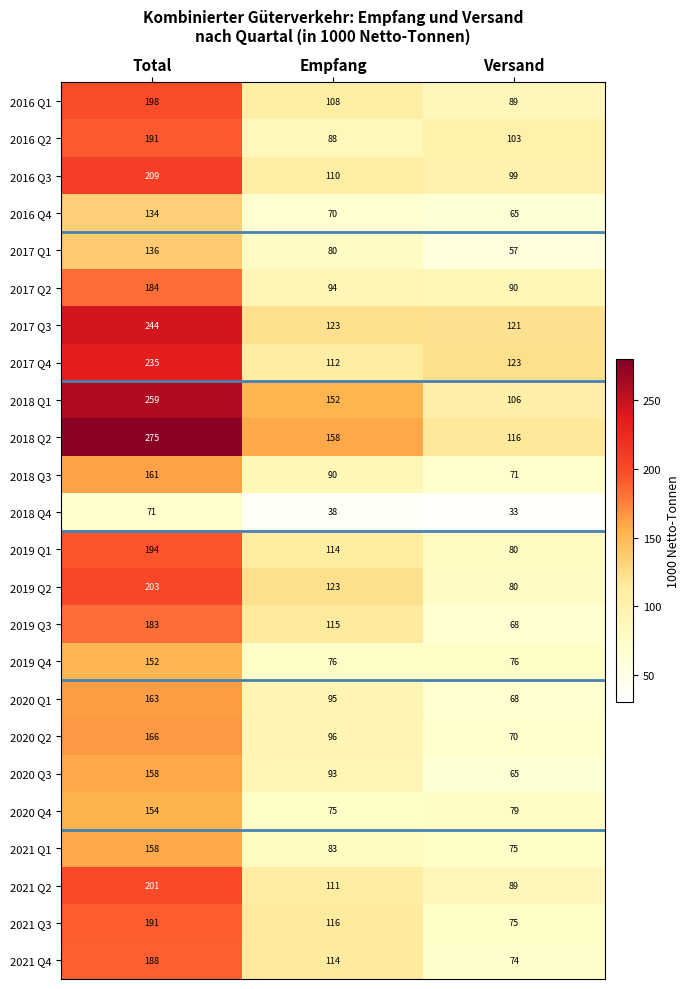

What is the difference between the maximum and second lowest values in the 2020 Q4 series?

75